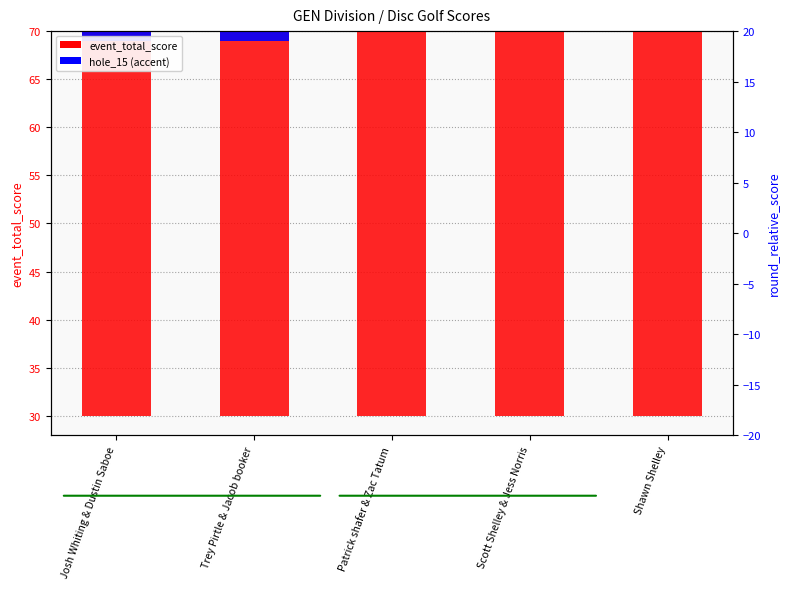

At how many categories does at least one series exceed 14?

5